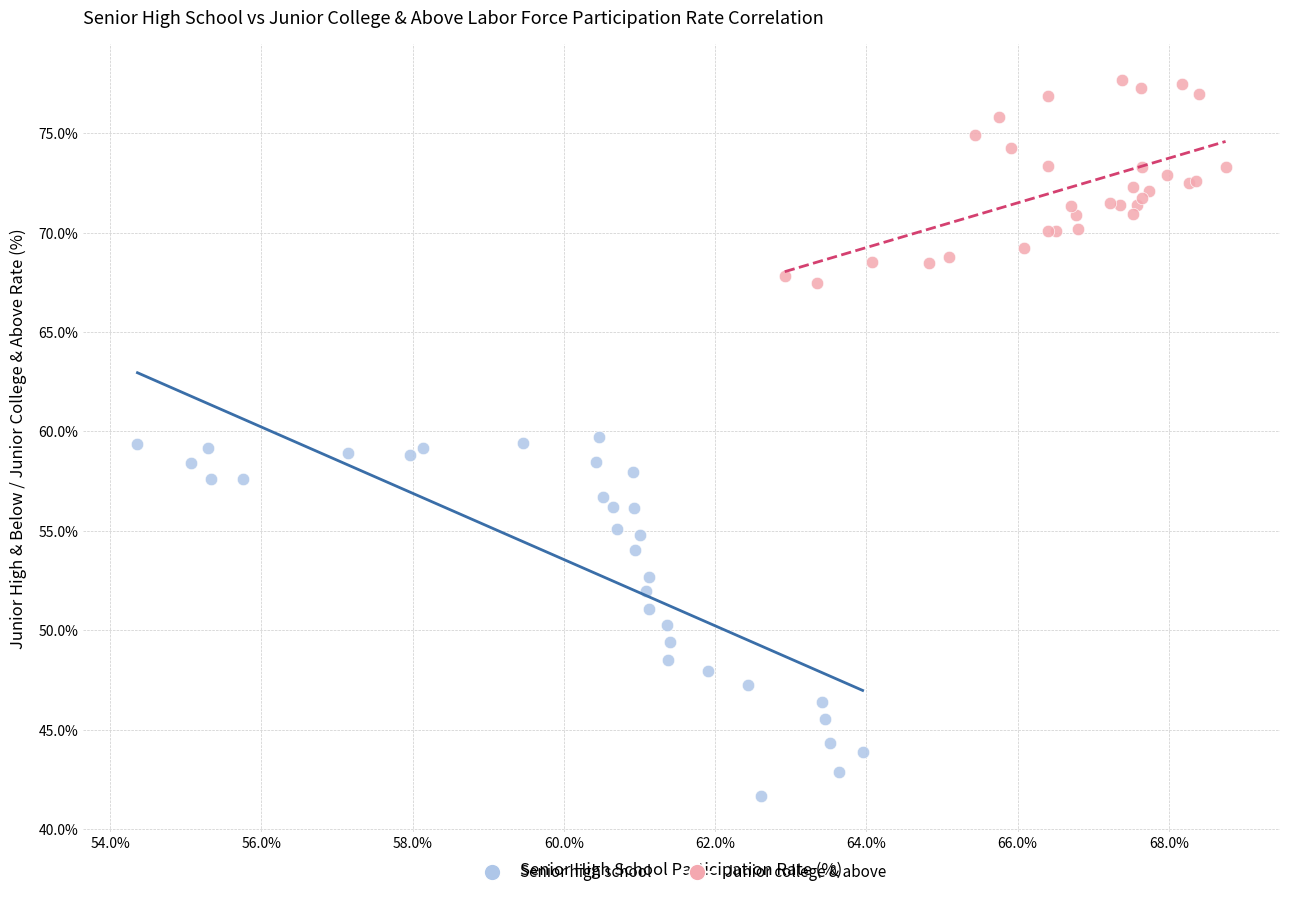

Which series contains the lowest Y value?

Senior high school